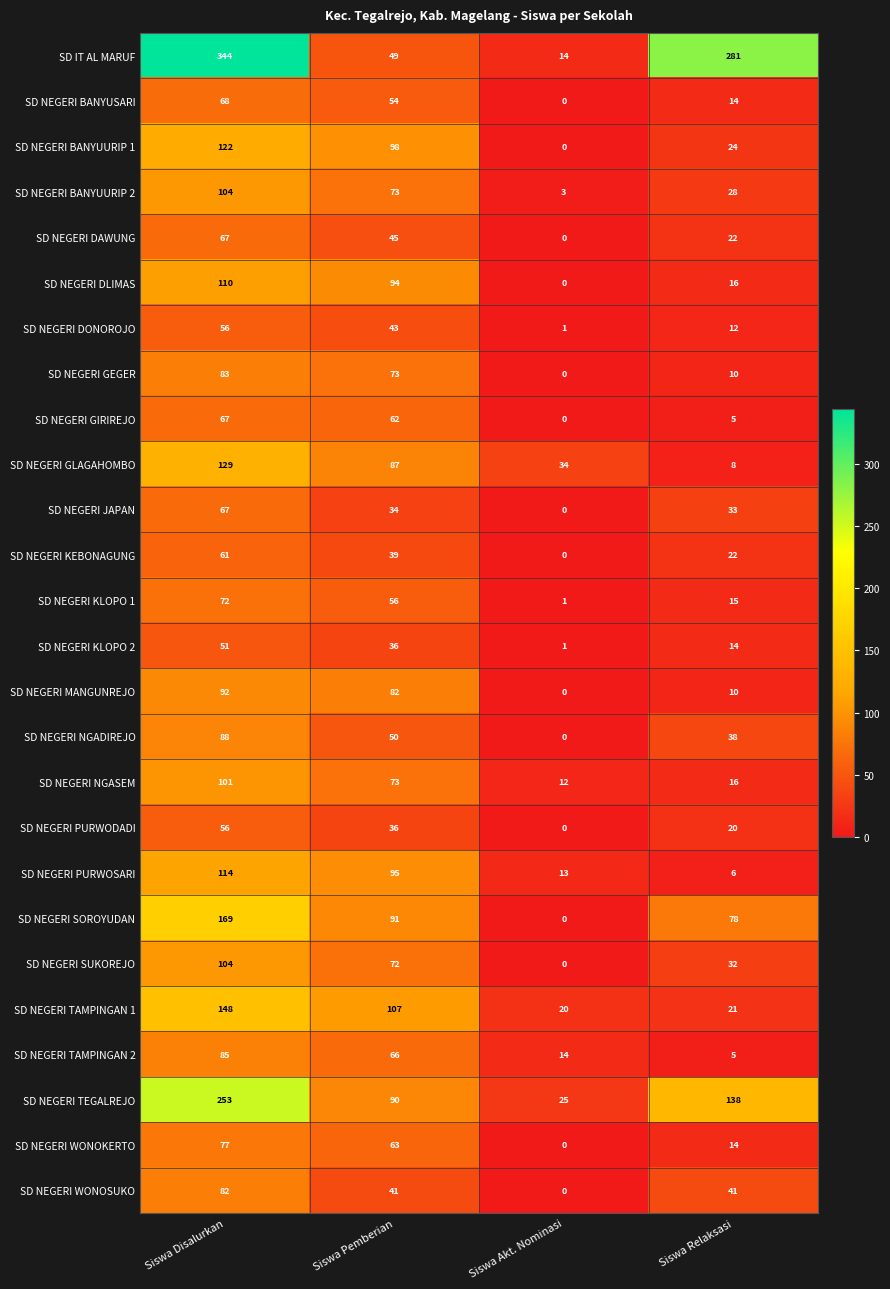

What is the average value of the SD NEGERI MANGUNREJO series?

46